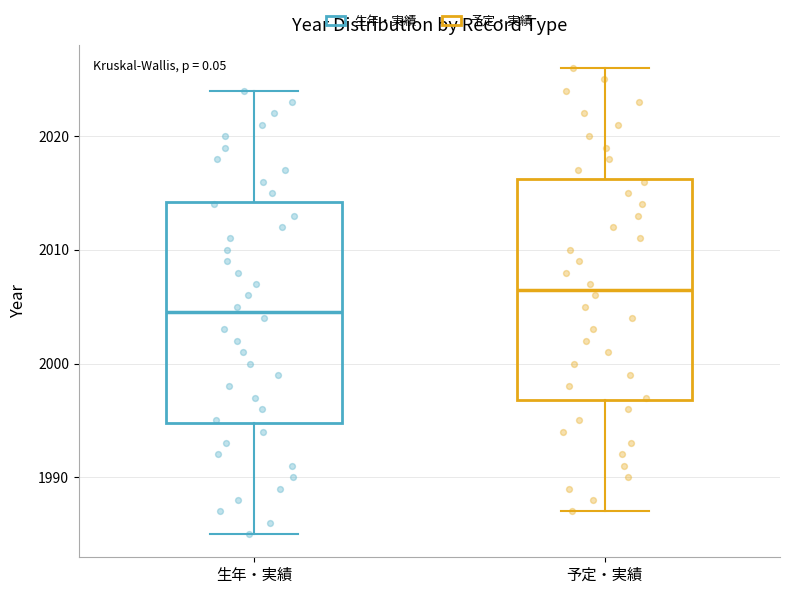

Which box has the highest median line?

予定・実績